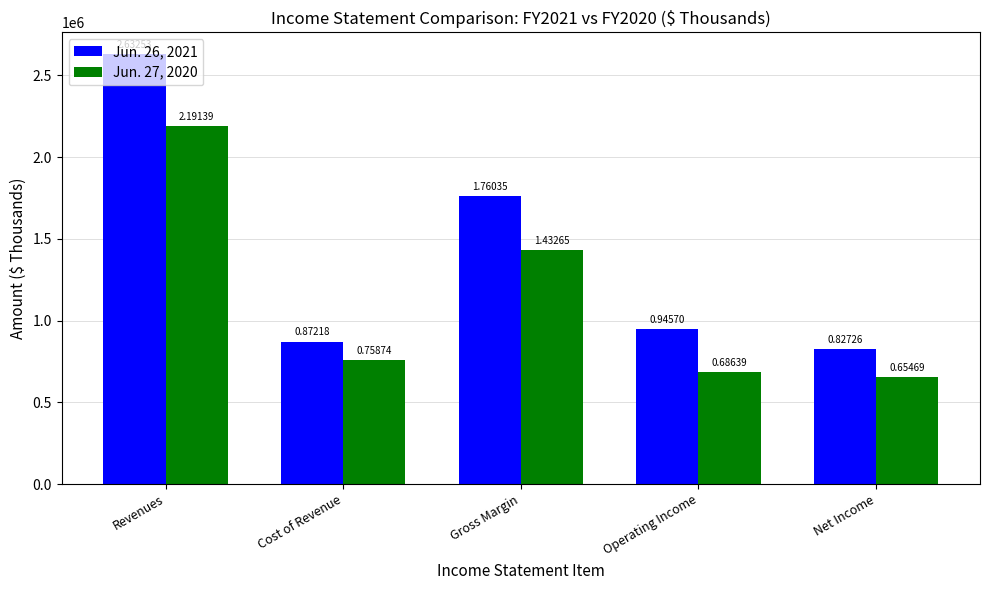

How many bars are there in total?

10